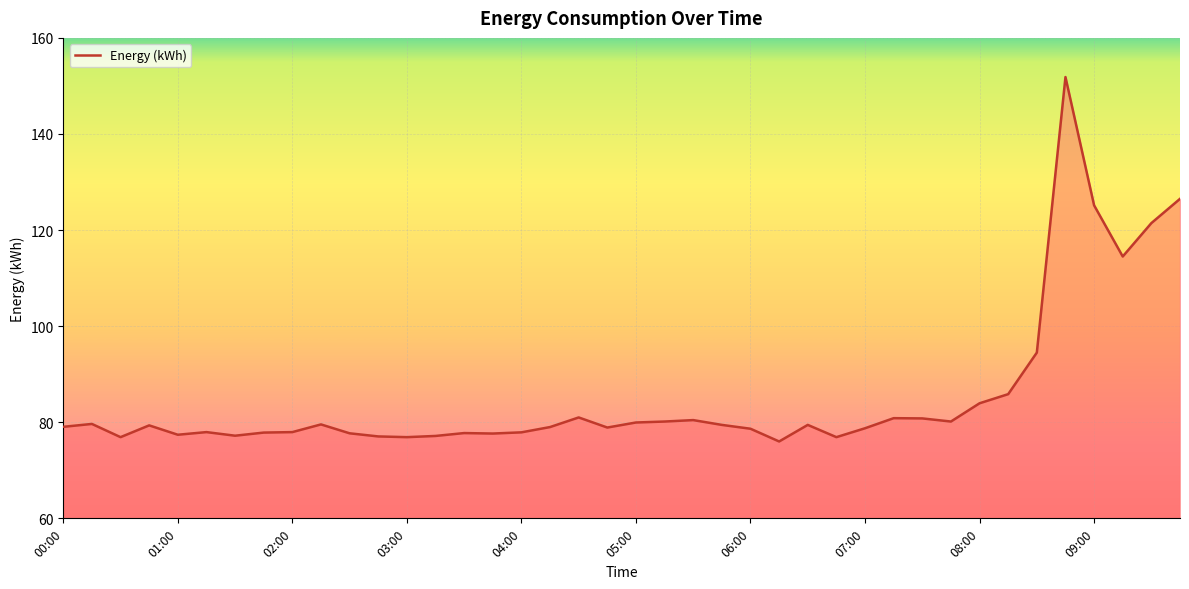

What is the minimum value shown in the chart?

76.0